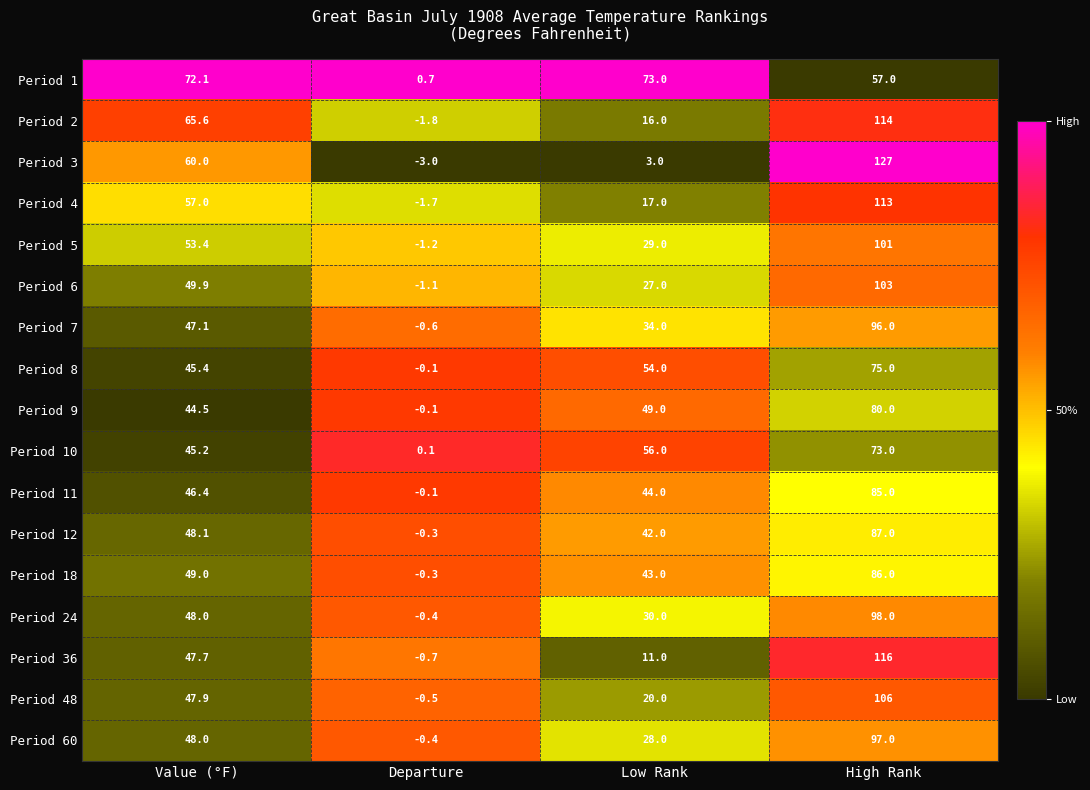

True or false: Period 1 has a value of 57.0 at High Rank.

True